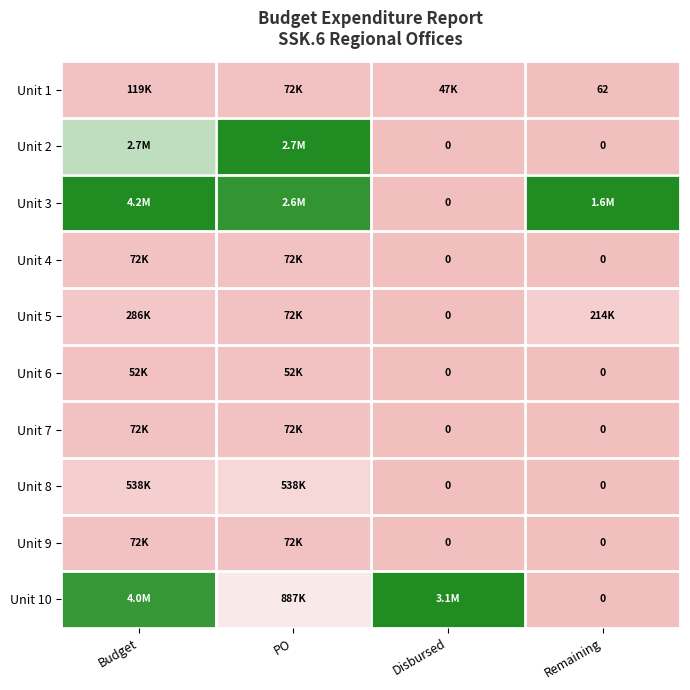

Which series changed the most between PO and Disbursed?

Unit 2